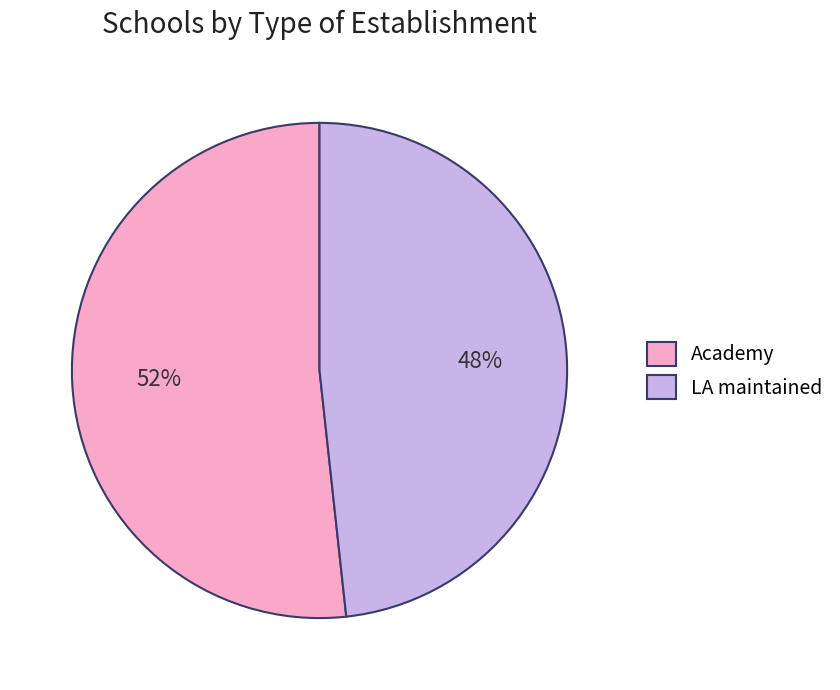

Count the number of slices in the pie.

2